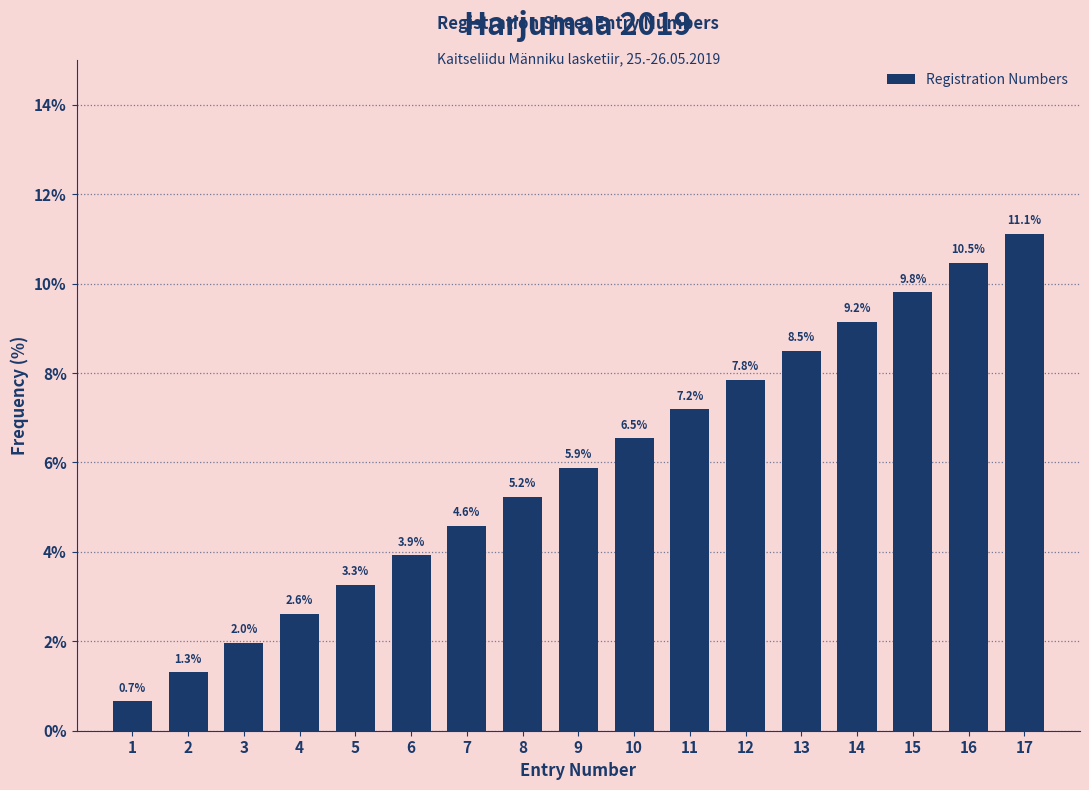

Reading right to left, what are all the values shown in this chart?

17=11.1	16=10.5	15=9.8	14=9.2	13=8.5	12=7.8	11=7.2	10=6.5	9=5.9	8=5.2	7=4.6	6=3.9	5=3.3	4=2.6	3=2.0	2=1.3	1=0.7